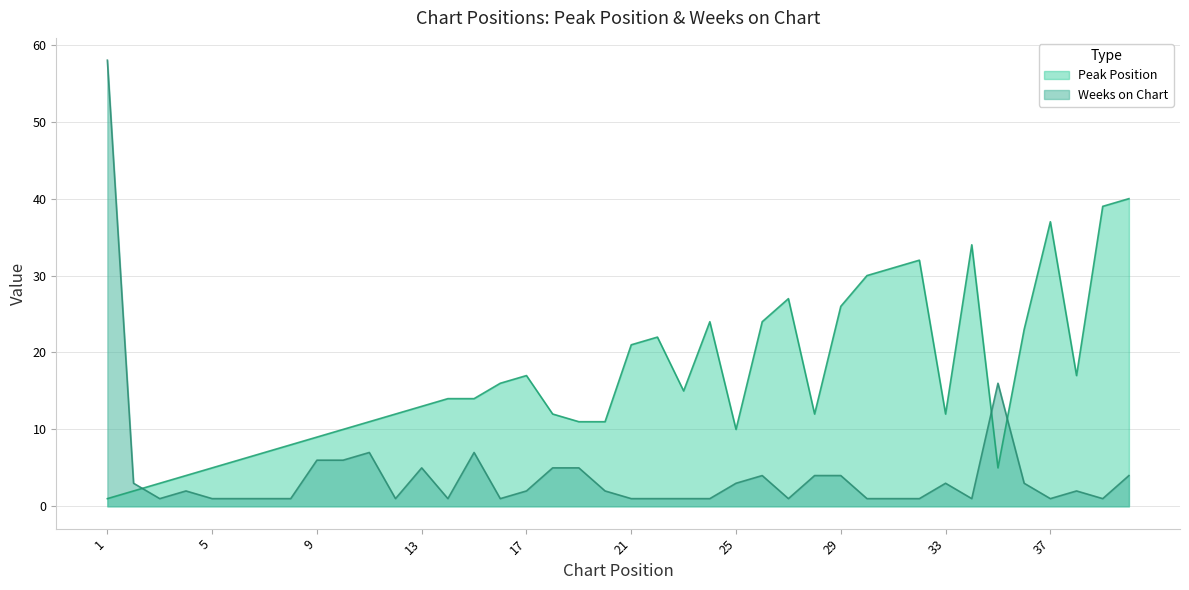

Count the number of data series in this chart.

2